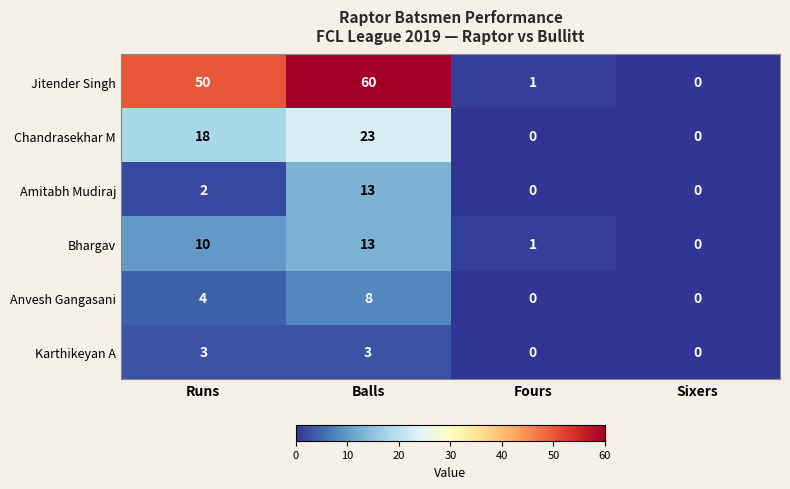

The Karthikeyan A series shows 0 at Fours. True or false?

True